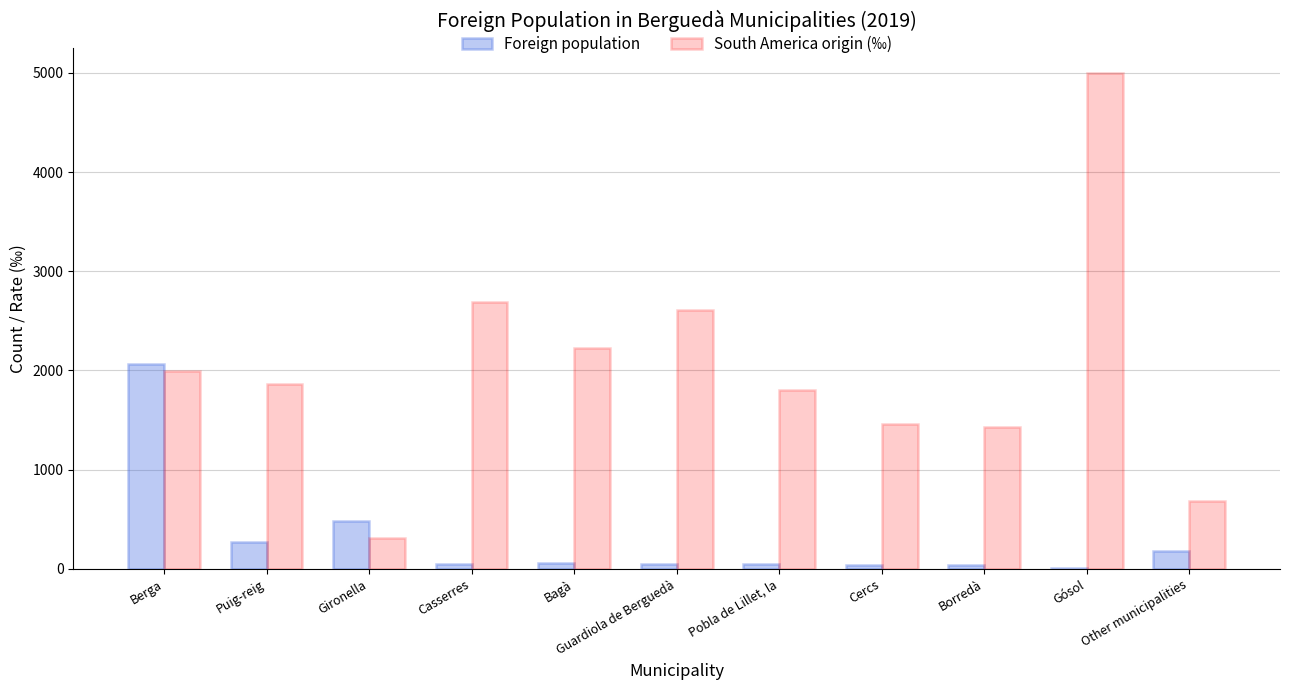

Between Berga and Bagà, which series saw the biggest shift?

Foreign population